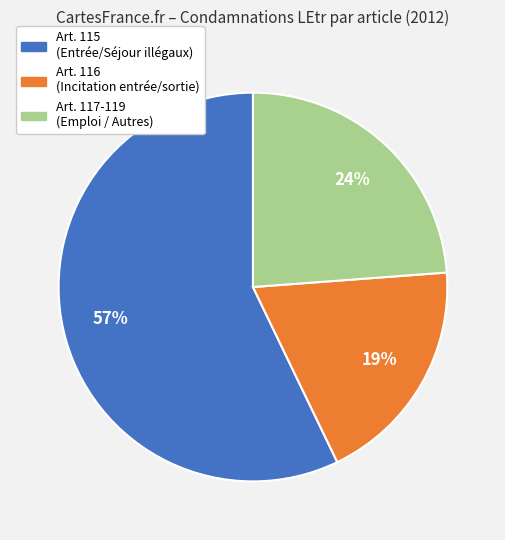

Is there a majority slice in this chart?

Yes